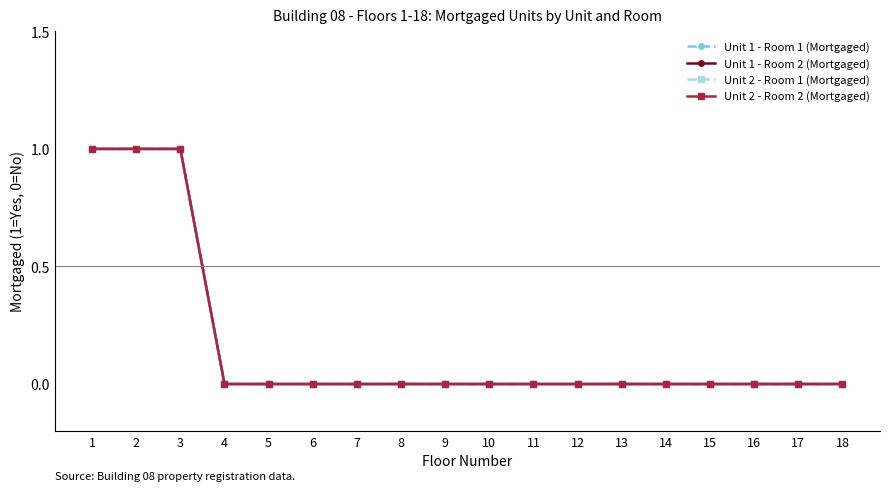

What is the sum of the Unit 2 - Room 1 (Mortgaged) values at 3 and 11?

1